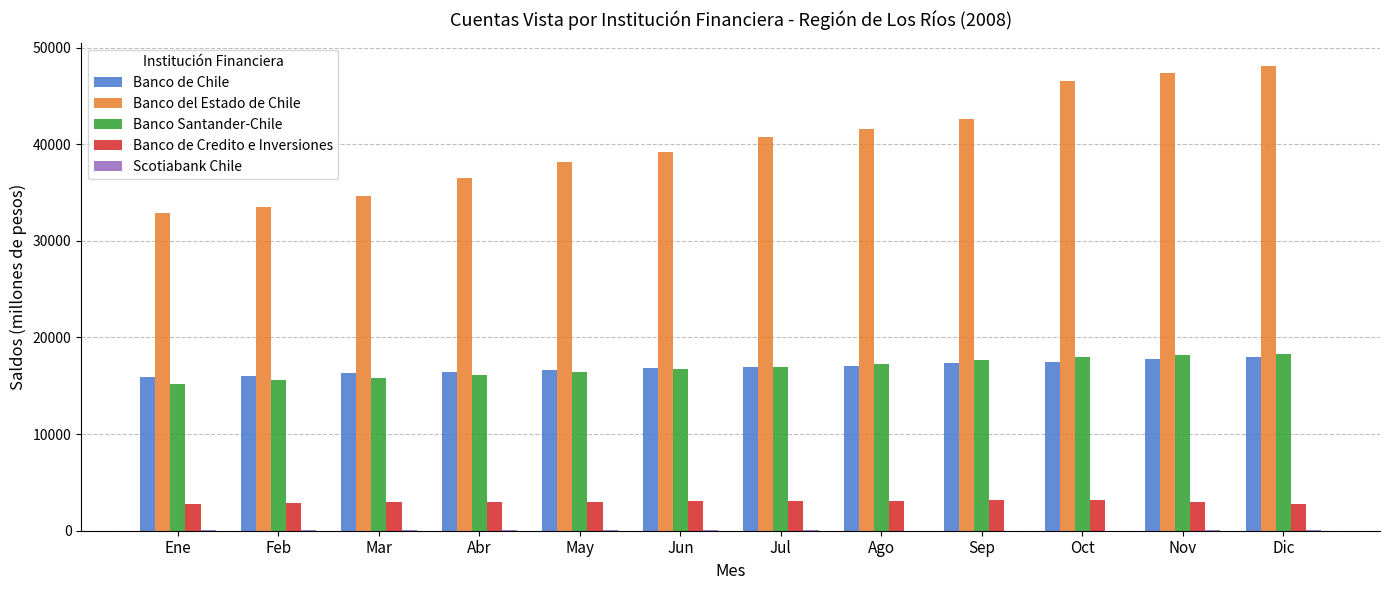

The value of Banco del Estado de Chile at Ene is 14479. True or false?

False